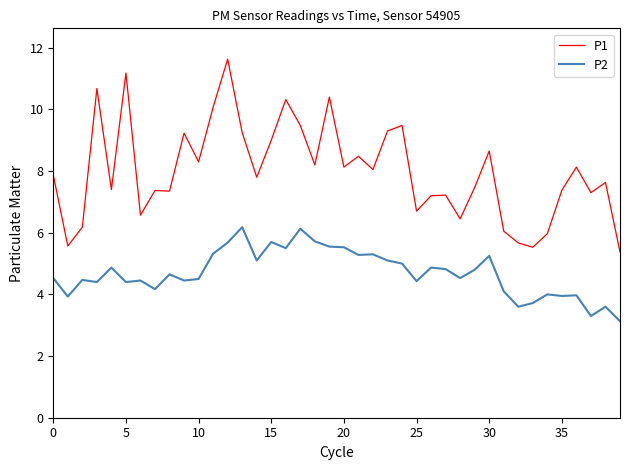

True or false: P1 and P2 cross at least once.

False